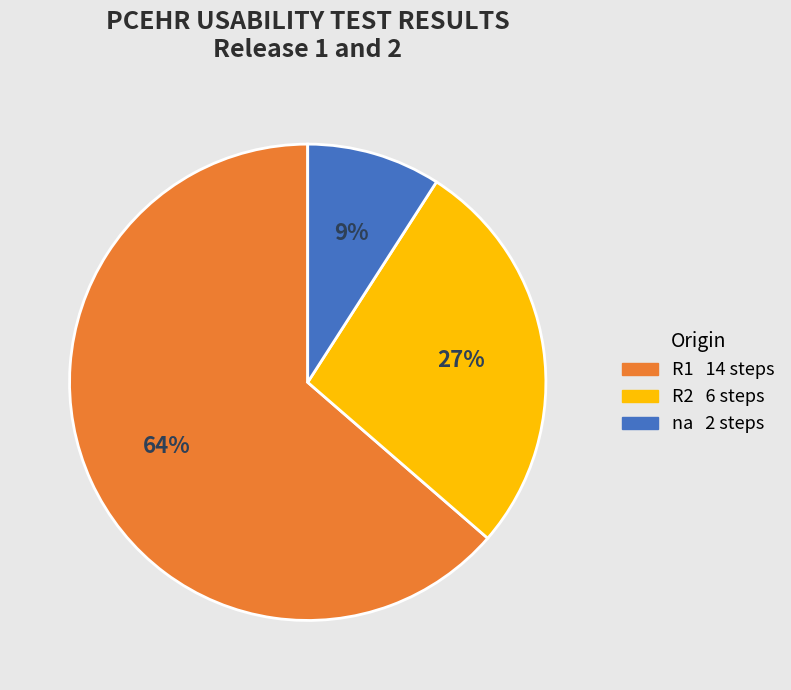

Does any single category account for the majority?

Yes